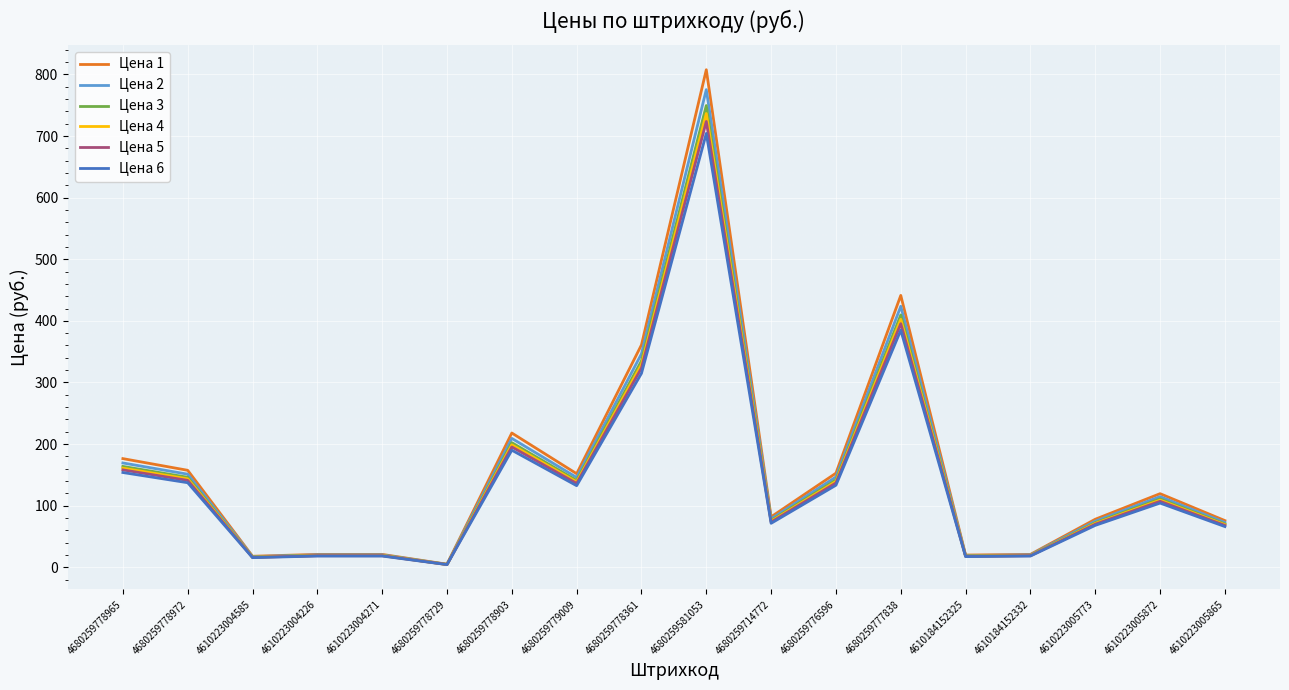

True or false: Цена 2 has a value of 17.1 at 4610223004585.

True